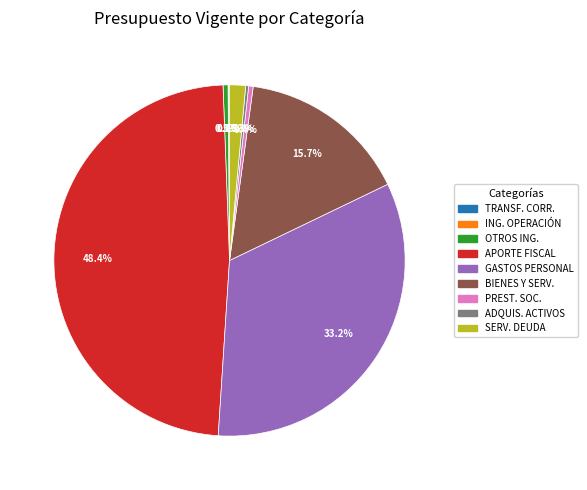

Does any single category account for the majority?

No